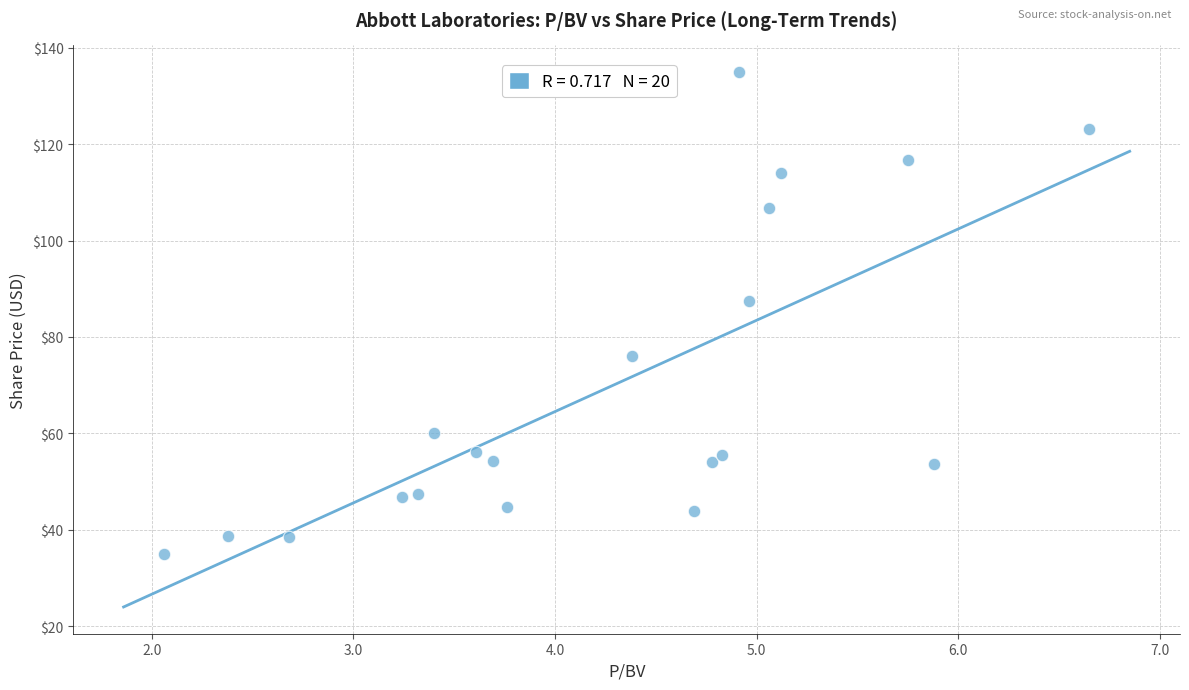

What Y value in the scatter plot is closest to 85?

87.5